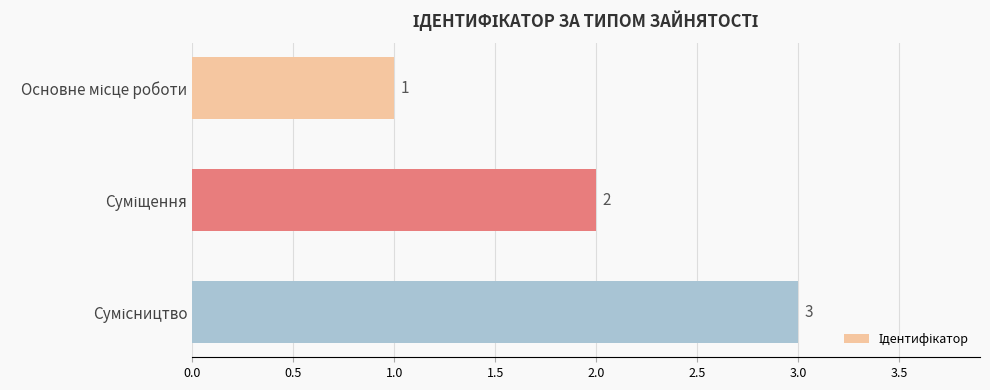

What is the greatest value displayed?

3